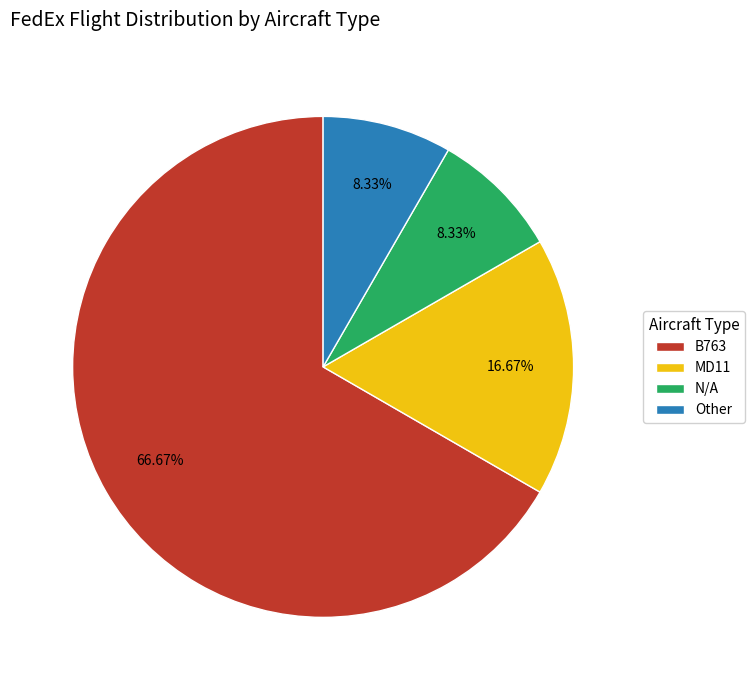

Which category has the biggest portion of the pie?

B763